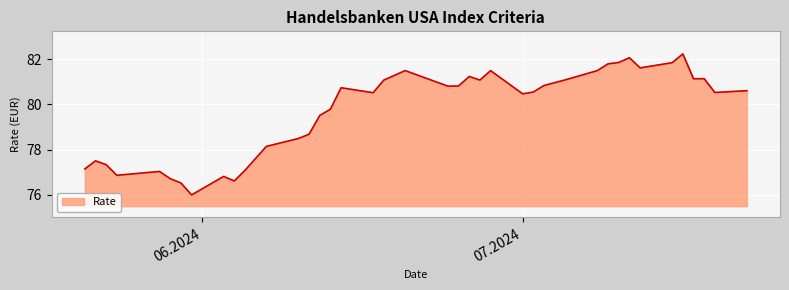

True or false: there are more than 0 points higher than both neighbors.

True